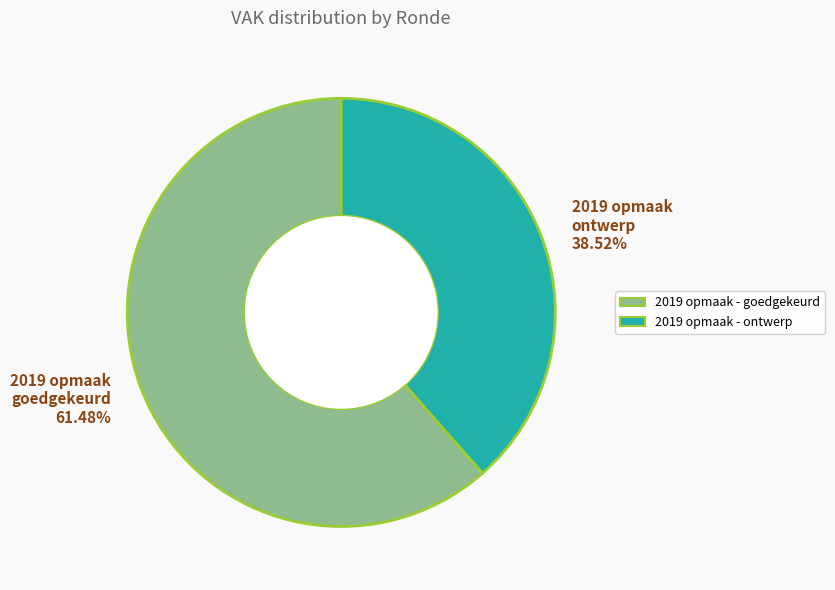

Count the number of slices in the pie.

2